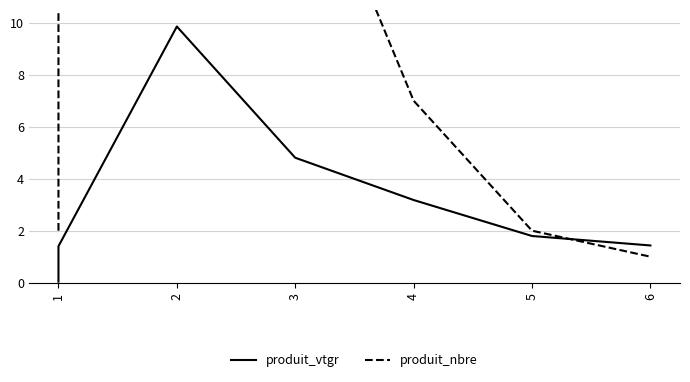

Which series has the widest spread of values?

produit_nbre